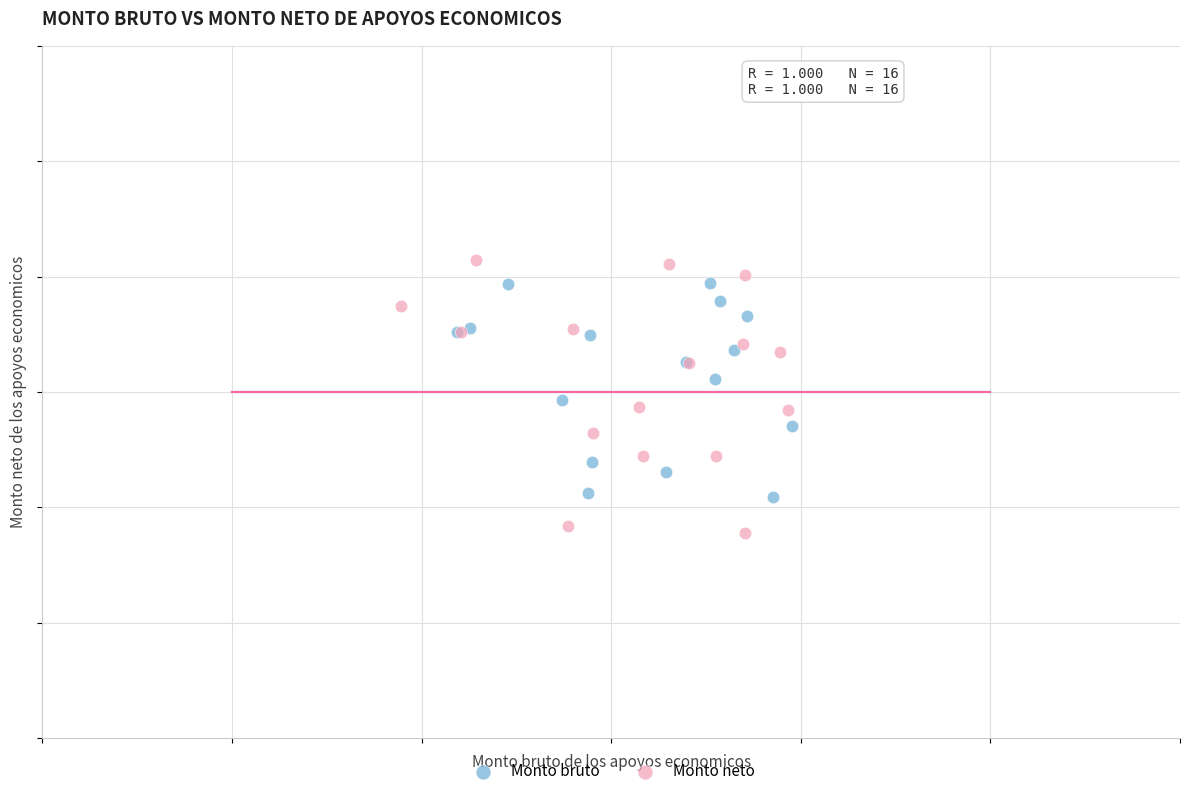

Which series has the widest spread of Y values?

Monto neto